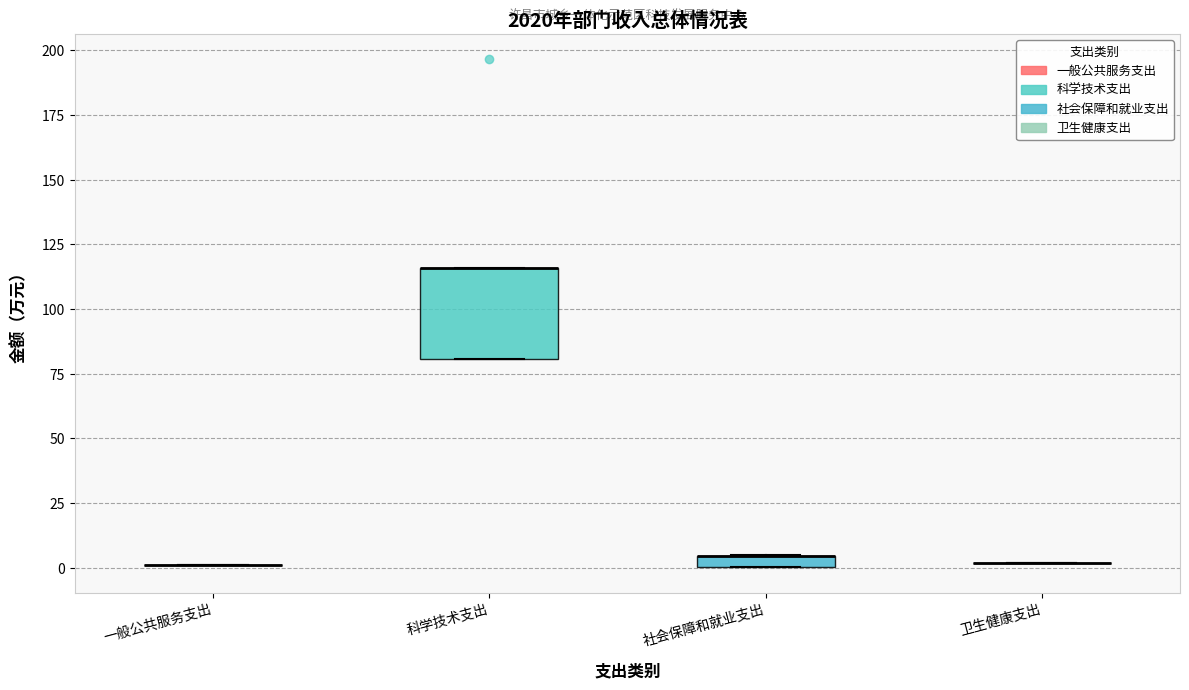

Which box is the tallest, from its lower edge to its upper edge?

科学技术支出